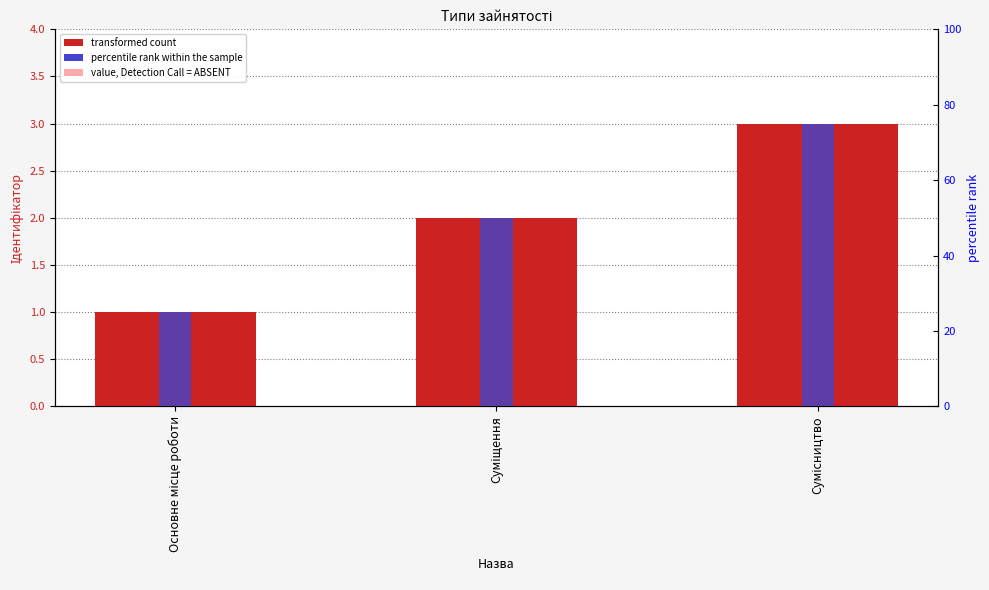

At which category is the sum across all series the highest?

Сумісництво